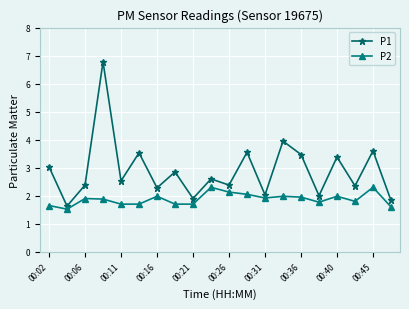

Which series has the largest total across all categories?

P1